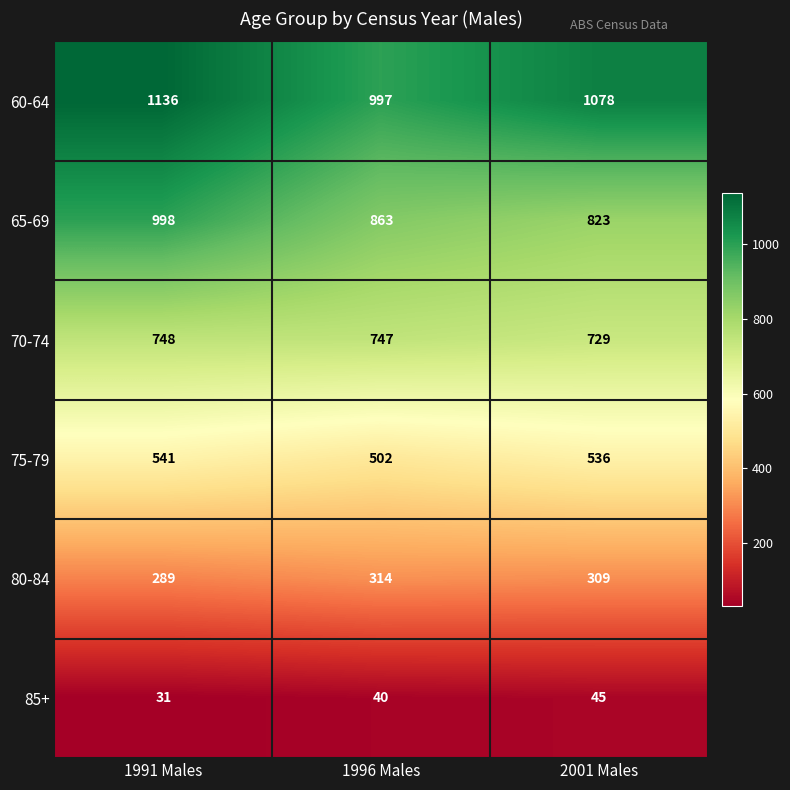

What is the spread (max minus min) of values at 1996 Males?

957